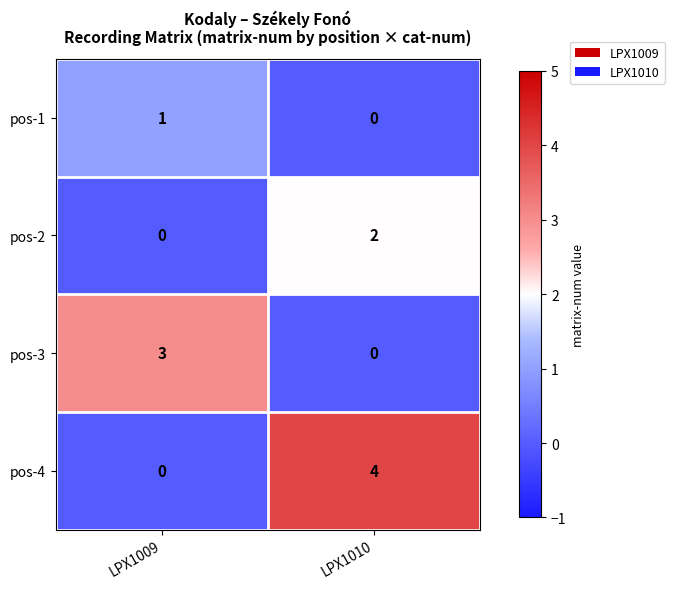

What is the total value across all series at LPX1009?

4